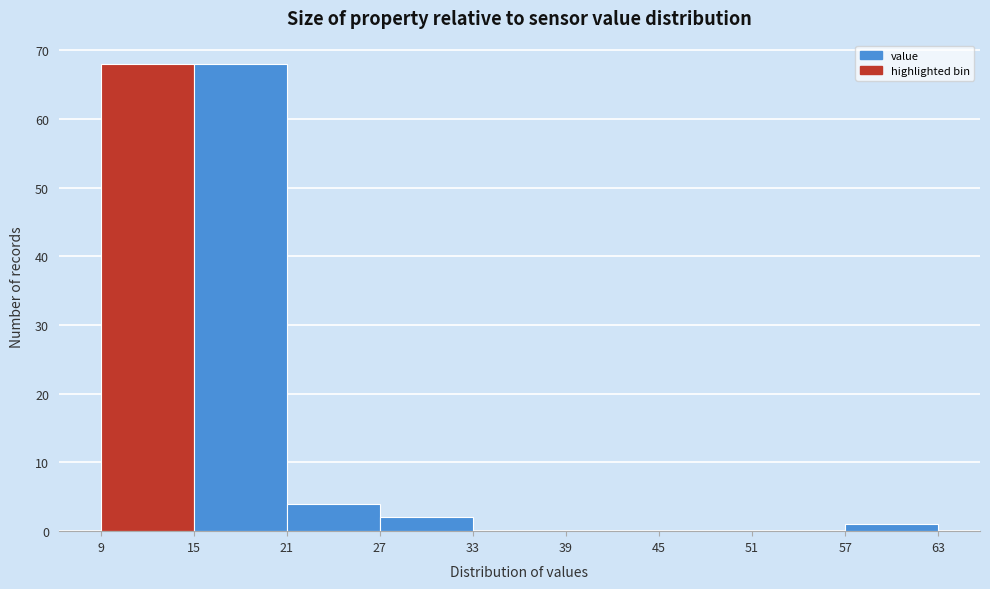

Reading left to right, list every bar in this chart as the range it spans on the x-axis followed by its height. The values are not printed on the chart, so give them approximately, as read against the axis.

9 to 15: 68
15 to 21: 68
21 to 27: 4
27 to 33: 2
33 to 39: 0
39 to 45: 0
45 to 51: 0
51 to 57: 0
57 to 63: 1